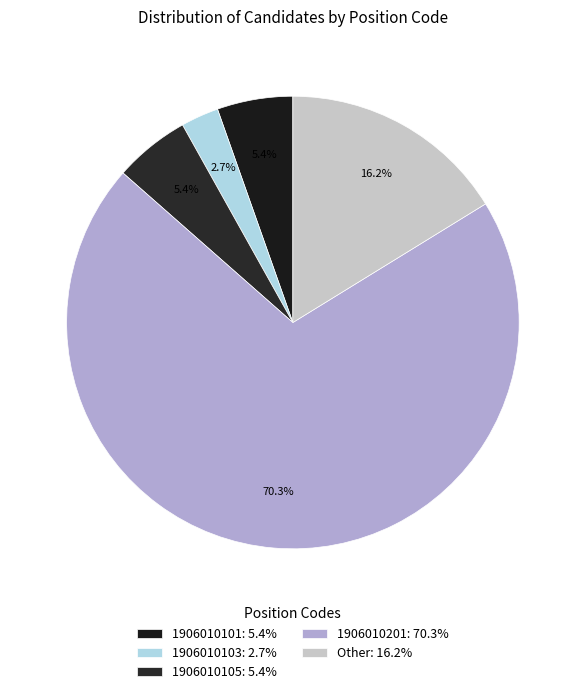

Rank the categories by value from lowest to highest.

1906010103, 1906010101, 1906010105, Other, 1906010201